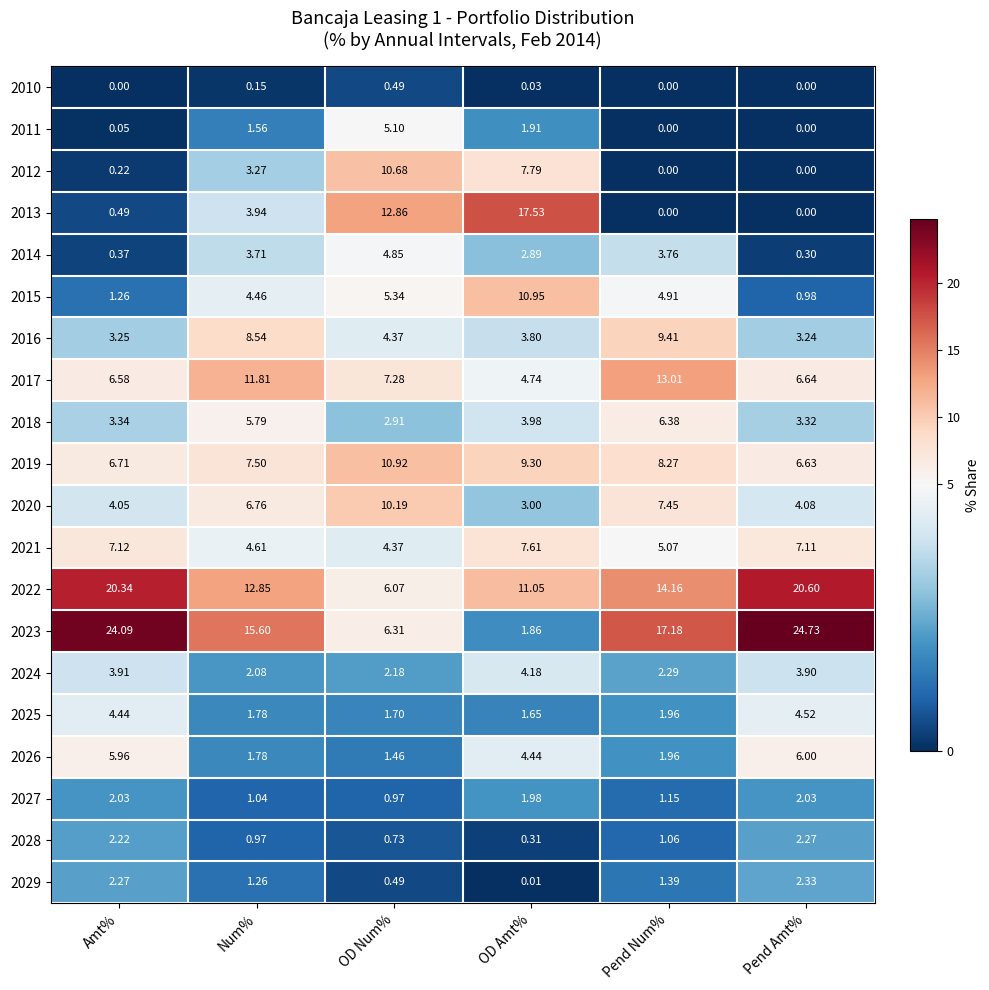

Is the value of 2028 at OD Num% greater than the value of 2012 at OD Amt%?

No